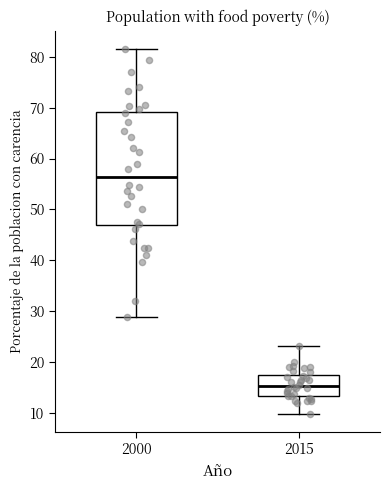

Reading left to right, transcribe this box plot: for each box, give where its median line is, the range the box spans, and where its two whiskers end, as read against the y-axis. The values are not printed on the chart, so give them approximately, as read against the axis.

2000: median 56, box 47 to 69, whiskers 29 to 82
2015: median 15, box 13 to 17, whiskers 10 to 23